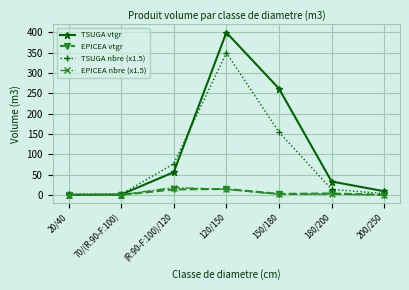

Which series has the largest range (max minus min)?

TSUGA vtgr